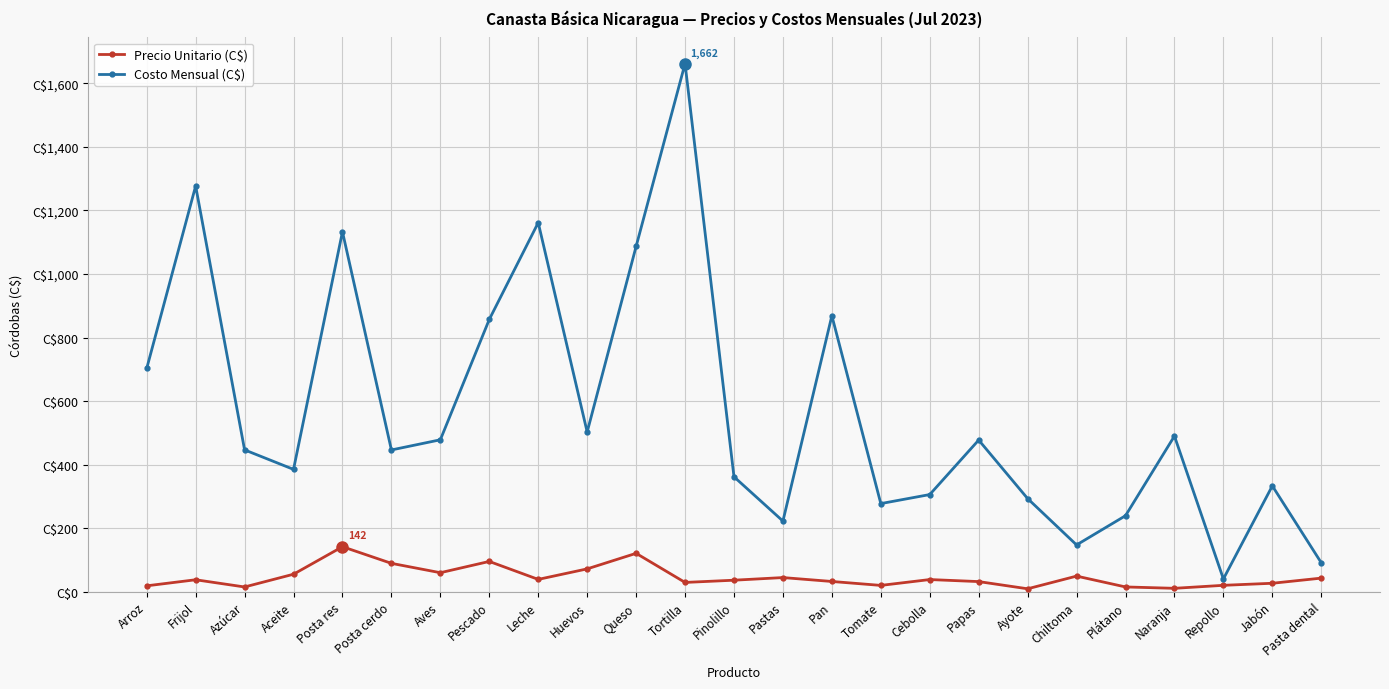

Reading left to right, transcribe all the data shown in this chart.

Precio Unitario (C$): 18.5	37.6	14.9	55.0	141.6	89.2	59.8	95.2	38.7	71.8	120.8	29.2	36.2	44.5	32.2	19.8	38.2	31.8	9.2	49.1	14.9	10.7	20.1	26.5	42.8
Costo Mensual (C$): 702.6	1277.0	446.4	385.0	1133.0	446.1	478.2	857.0	1161.6	502.7	1086.8	1662.1	361.7	222.3	868.6	277.3	305.8	477.3	293.1	147.2	239.2	489.9	40.1	333.1	91.1